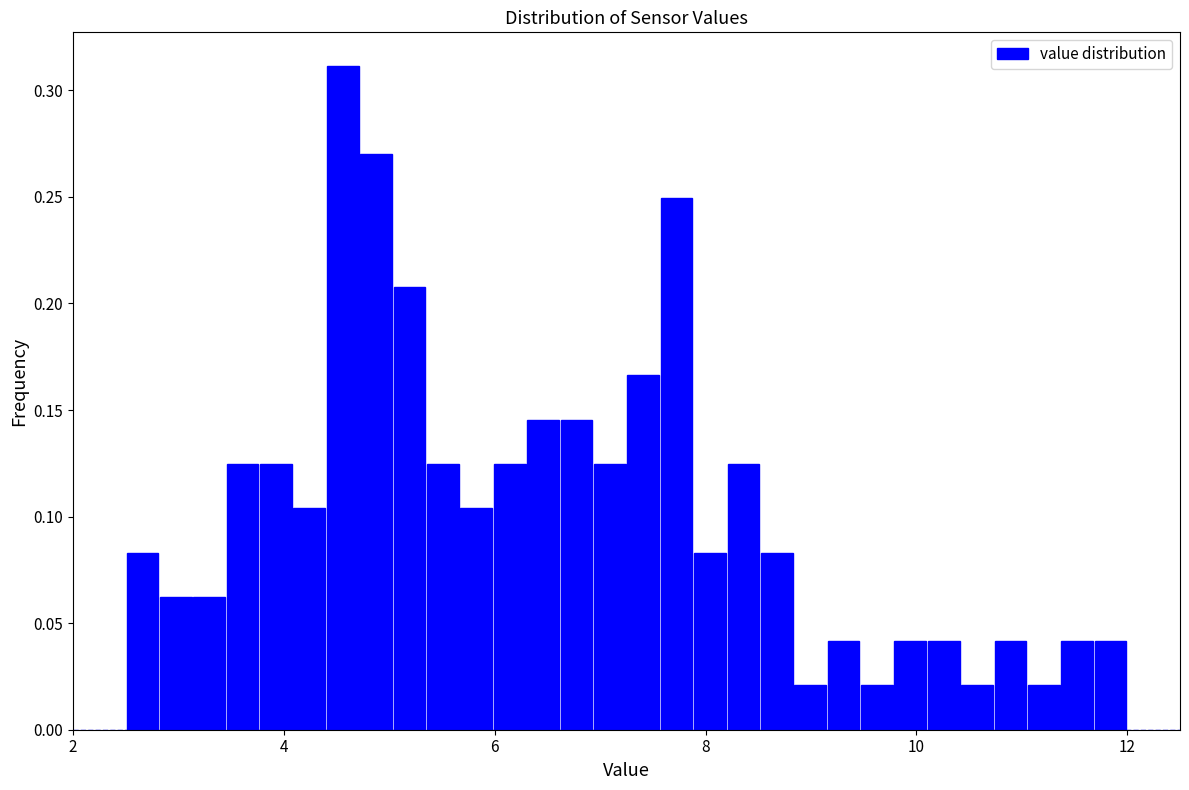

Around what value on the x-axis is the tallest bar? Give the approximate position of its centre, as read against the axis.

4.6